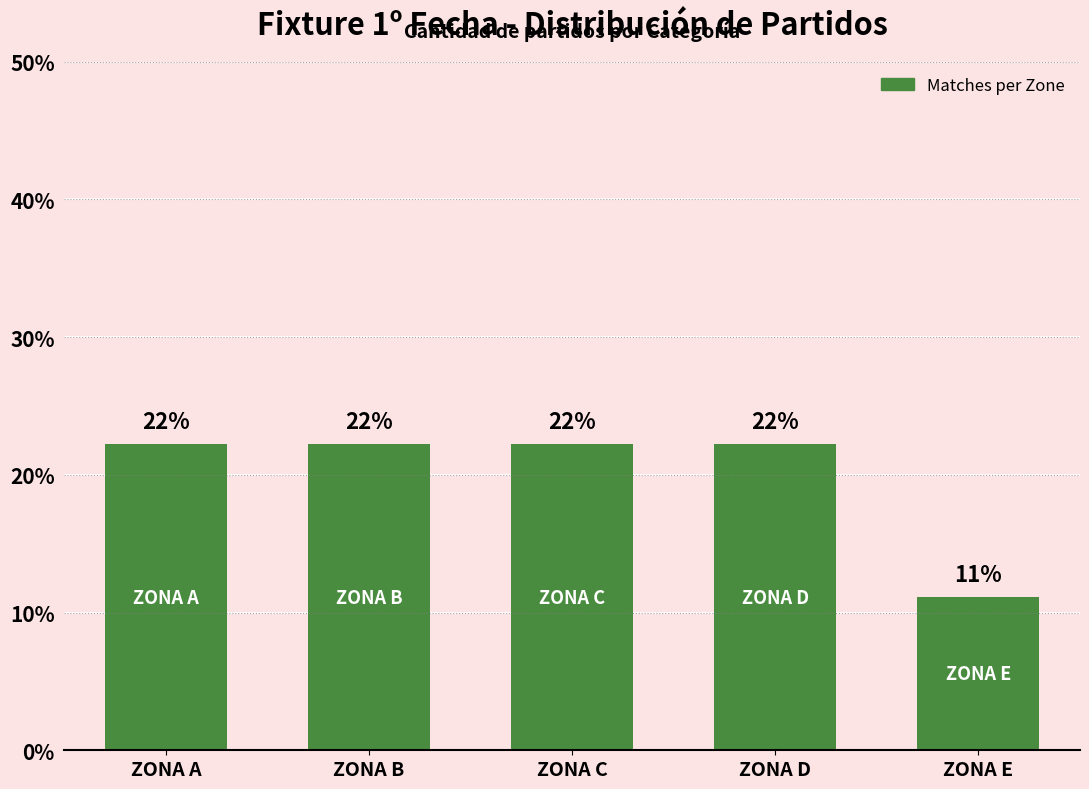

What is the approximate value at ZONA D?

22.2